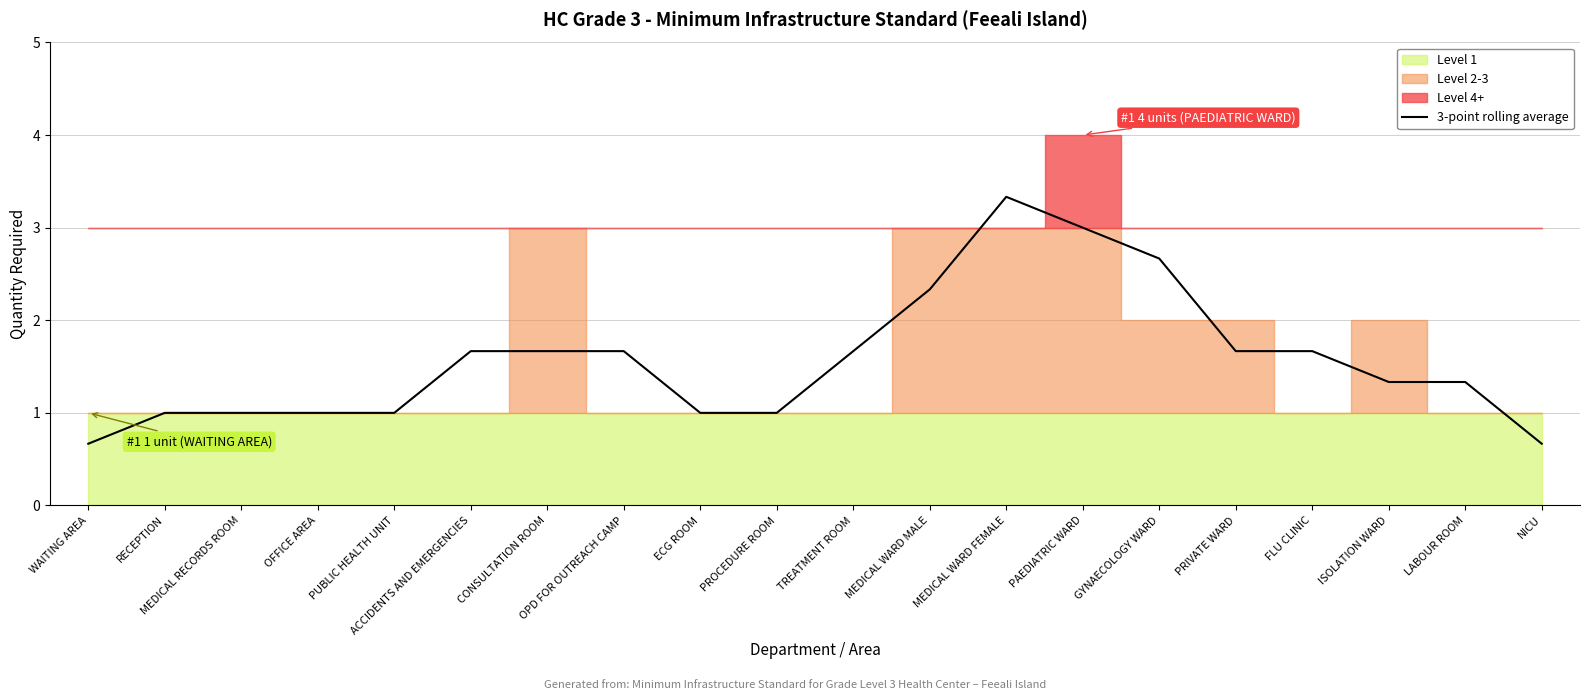

Reading left to right, transcribe all the data shown in this chart.

WAITING AREA=0.7	RECEPTION=1.0	MEDICAL RECORDS ROOM=1.0	OFFICE AREA=1.0	PUBLIC HEALTH UNIT=1.0	ACCIDENTS AND EMERGENCIES=1.7	CONSULTATION ROOM=1.7	OPD FOR OUTREACH CAMP=1.7	ECG ROOM=1.0	PROCEDURE ROOM=1.0	TREATMENT ROOM=1.7	MEDICAL WARD MALE=2.3	MEDICAL WARD FEMALE=3.3	PAEDIATRIC WARD=3.0	GYNAECOLOGY WARD=2.7	PRIVATE WARD=1.7	FLU CLINIC=1.7	ISOLATION WARD=1.3	LABOUR ROOM=1.3	NICU=0.7